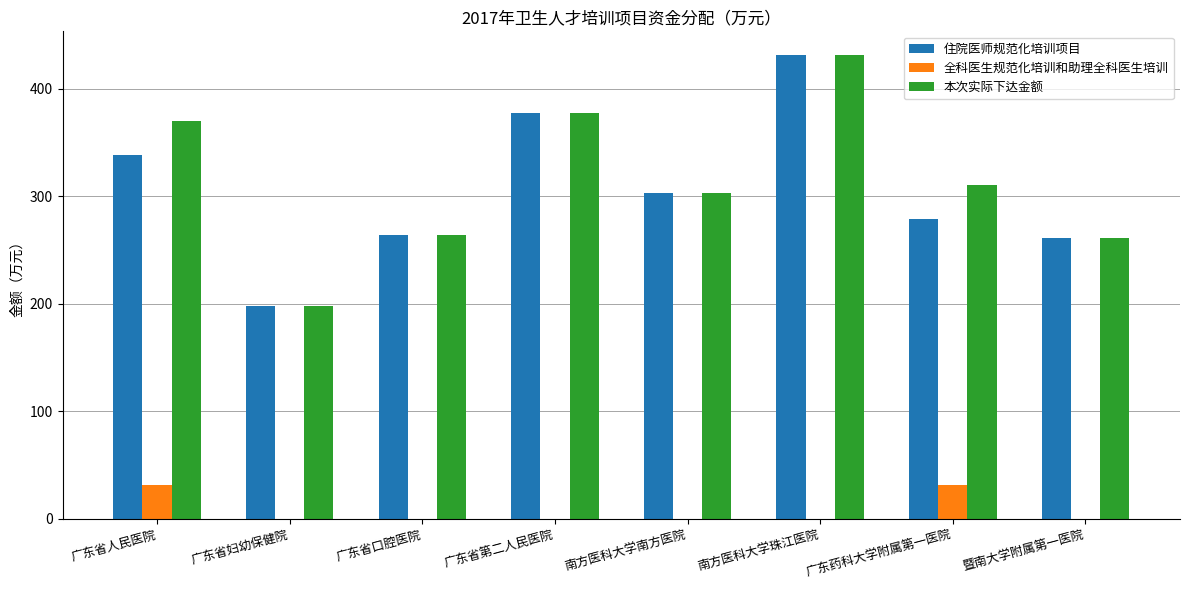

Are the bars horizontal?

No